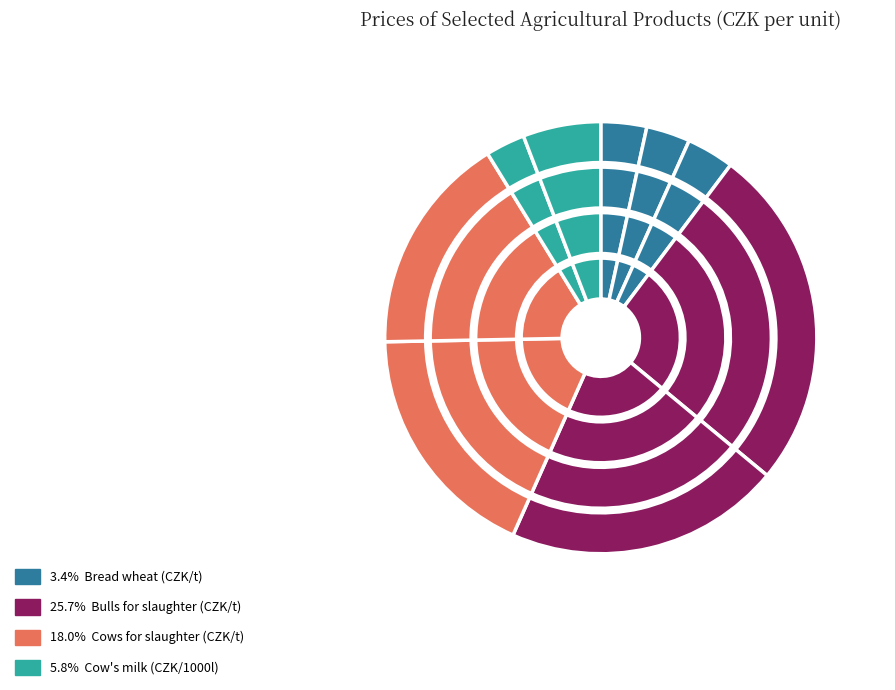

What percentage is NOT represented by Bread wheat?

96.6%